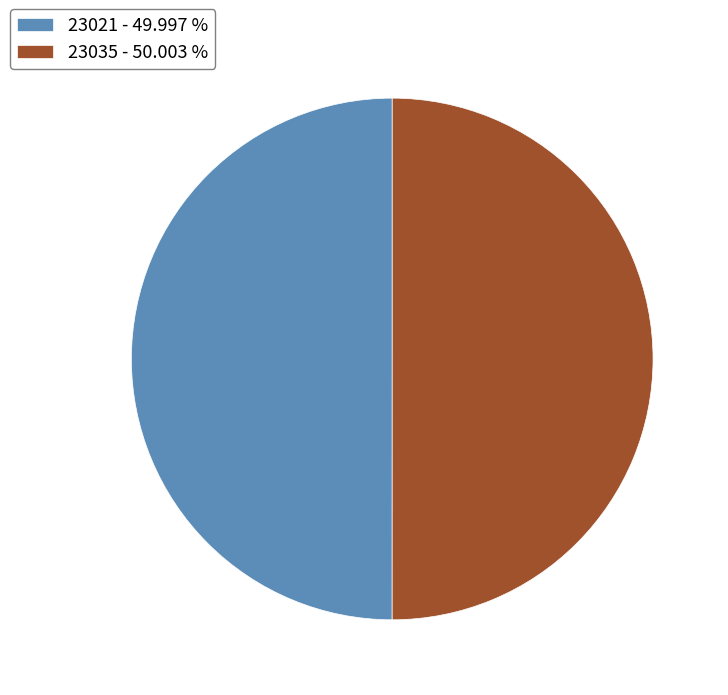

How many segments does this pie chart have?

2